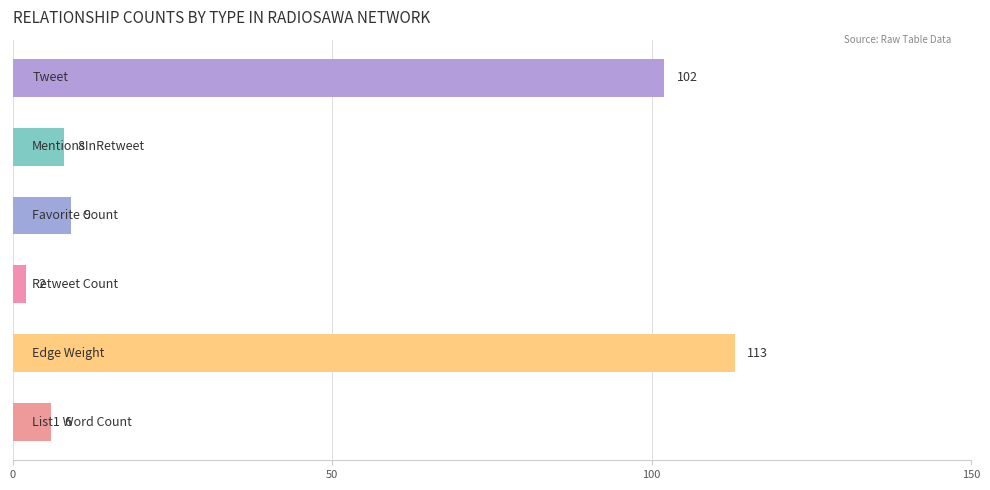

Does the chart contain stacked bars?

No